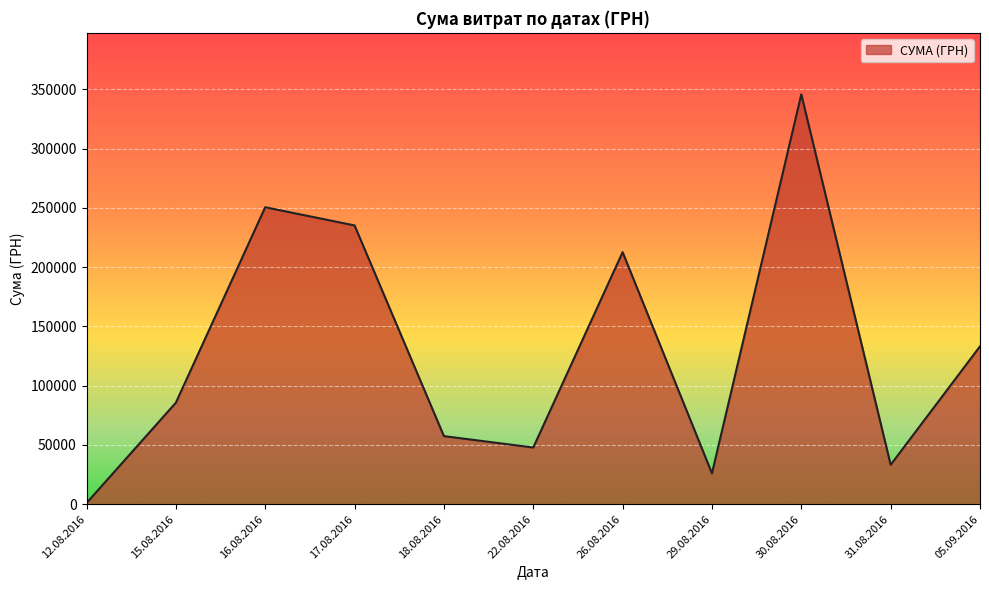

At which category does the data reach its first local valley?

22.08.2016